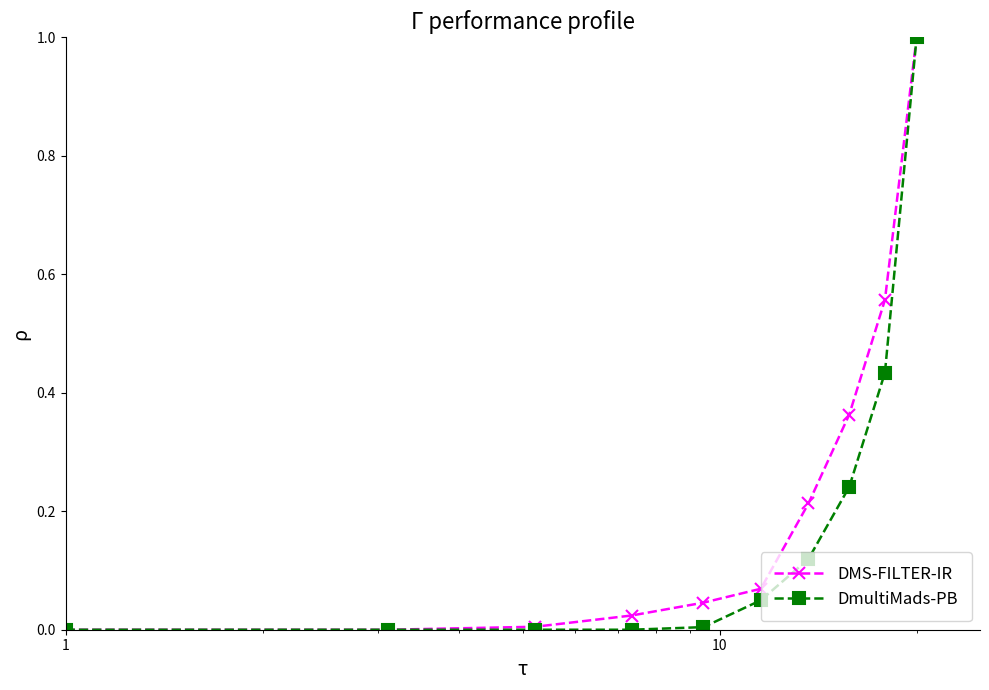

Rank the series by their average value, from lowest to highest.

DmultiMads-PB, DMS-FILTER-IR